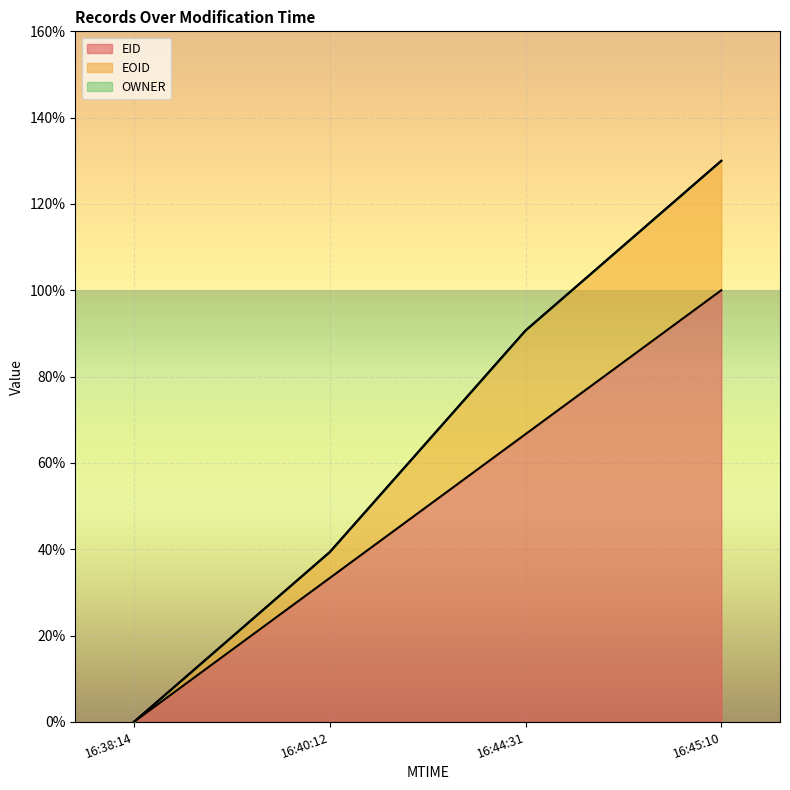

Is it true that EOID equals 0.0 at 16:38:14?

True